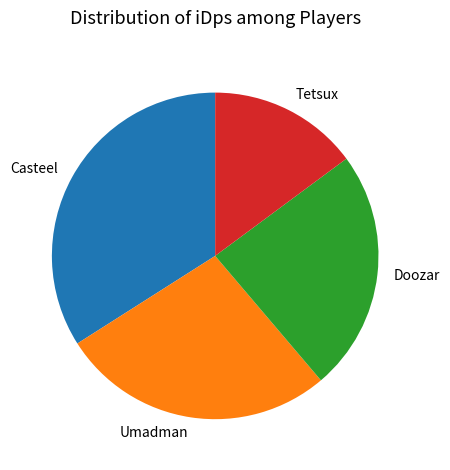

Is there a majority slice in this chart?

No